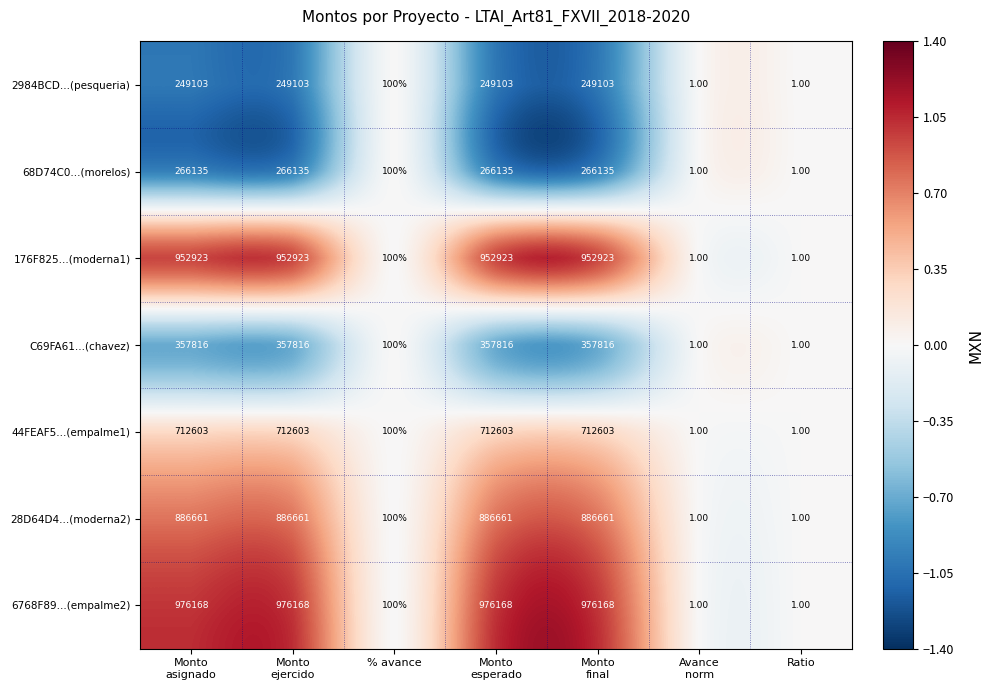

What is the difference between the maximum and second lowest values in the 176F825...(moderna1) series?

952922